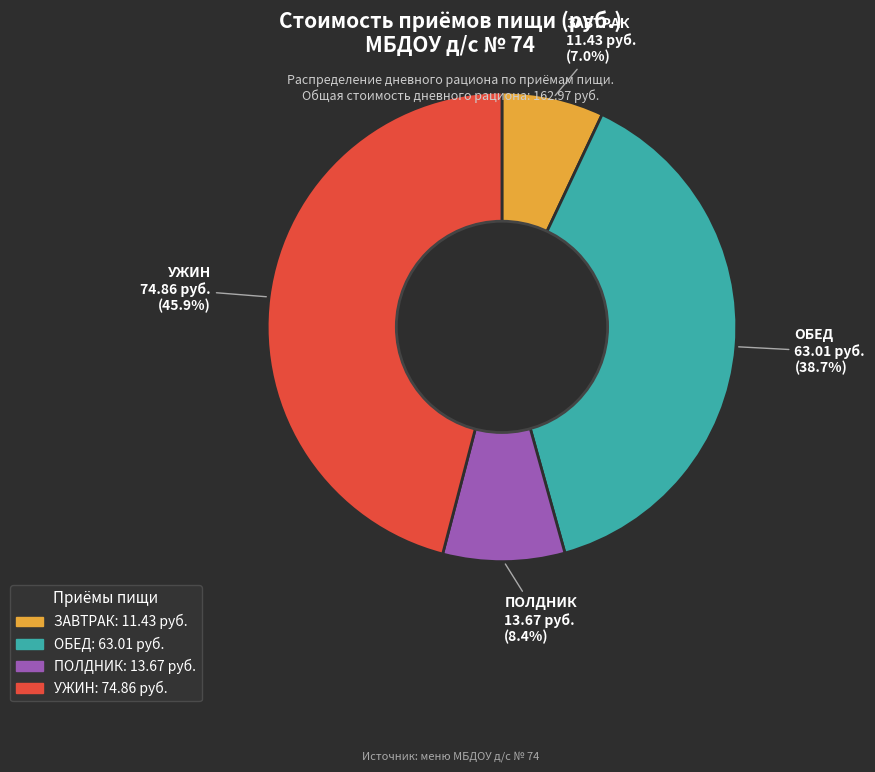

Count the number of slices in the pie.

4